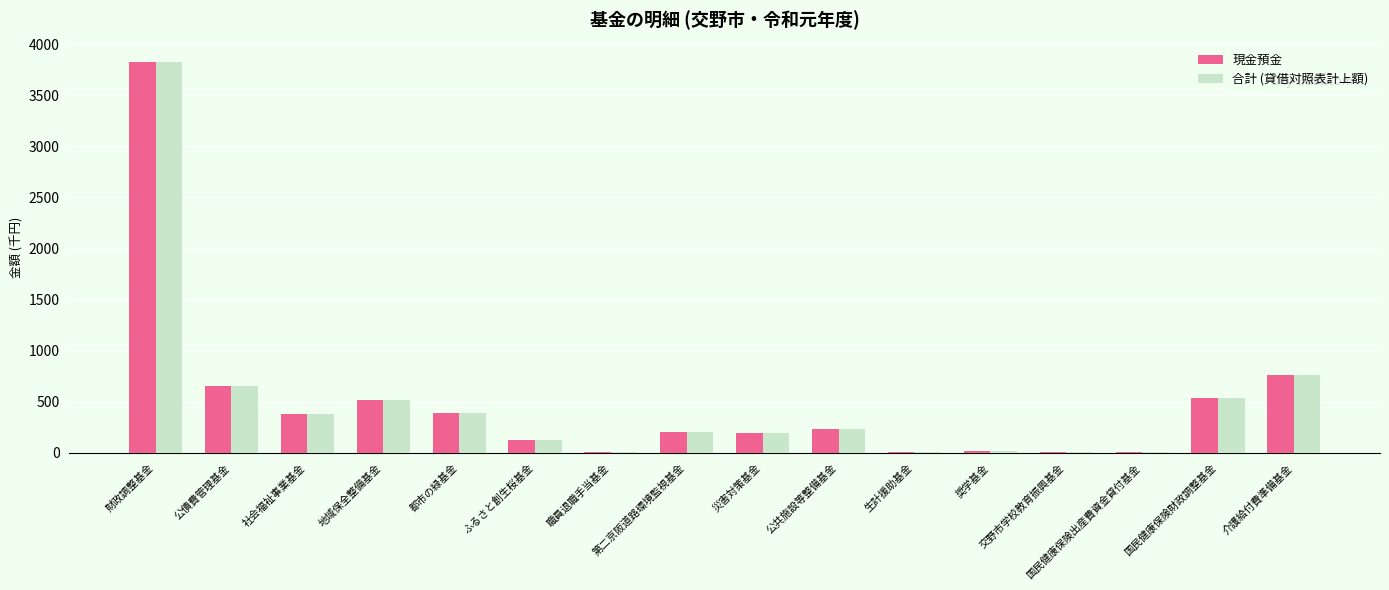

What is the sum of all 合計 (貸借対照表計上額) values?

7888.4